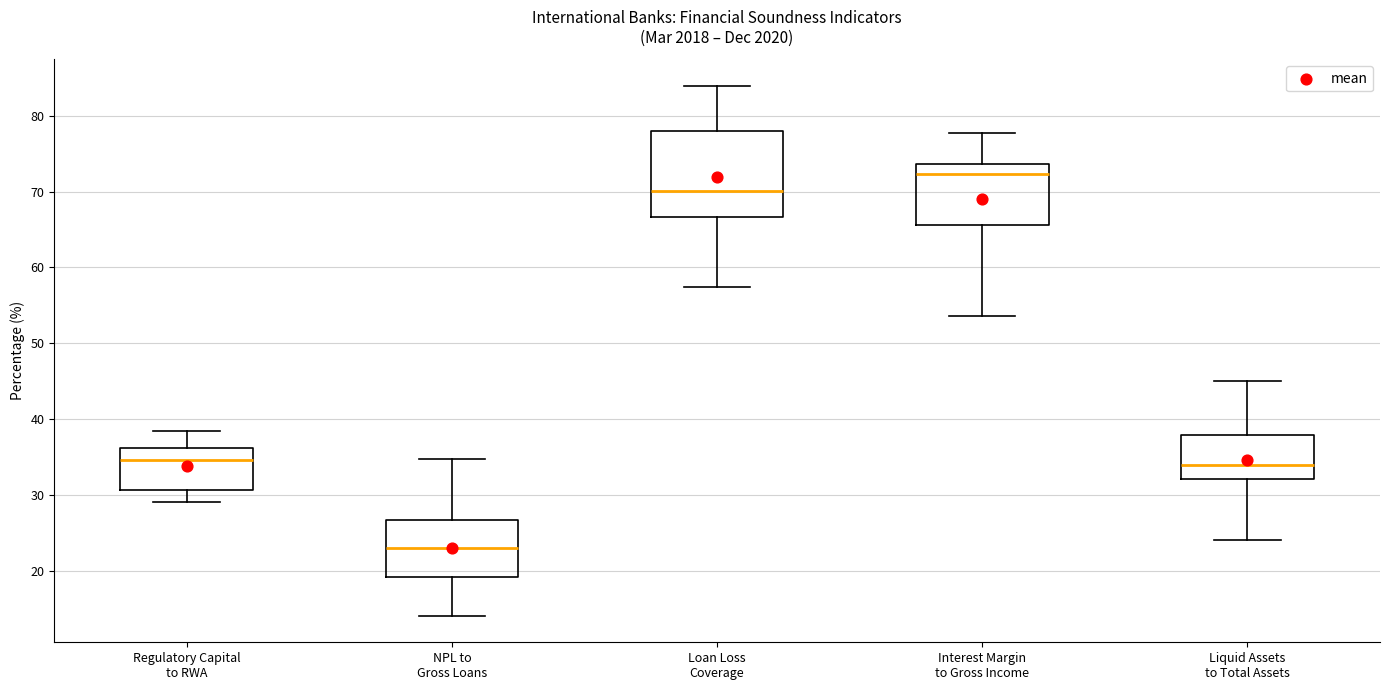

Which box's median line is the lowest?

NPL to Gross Loans